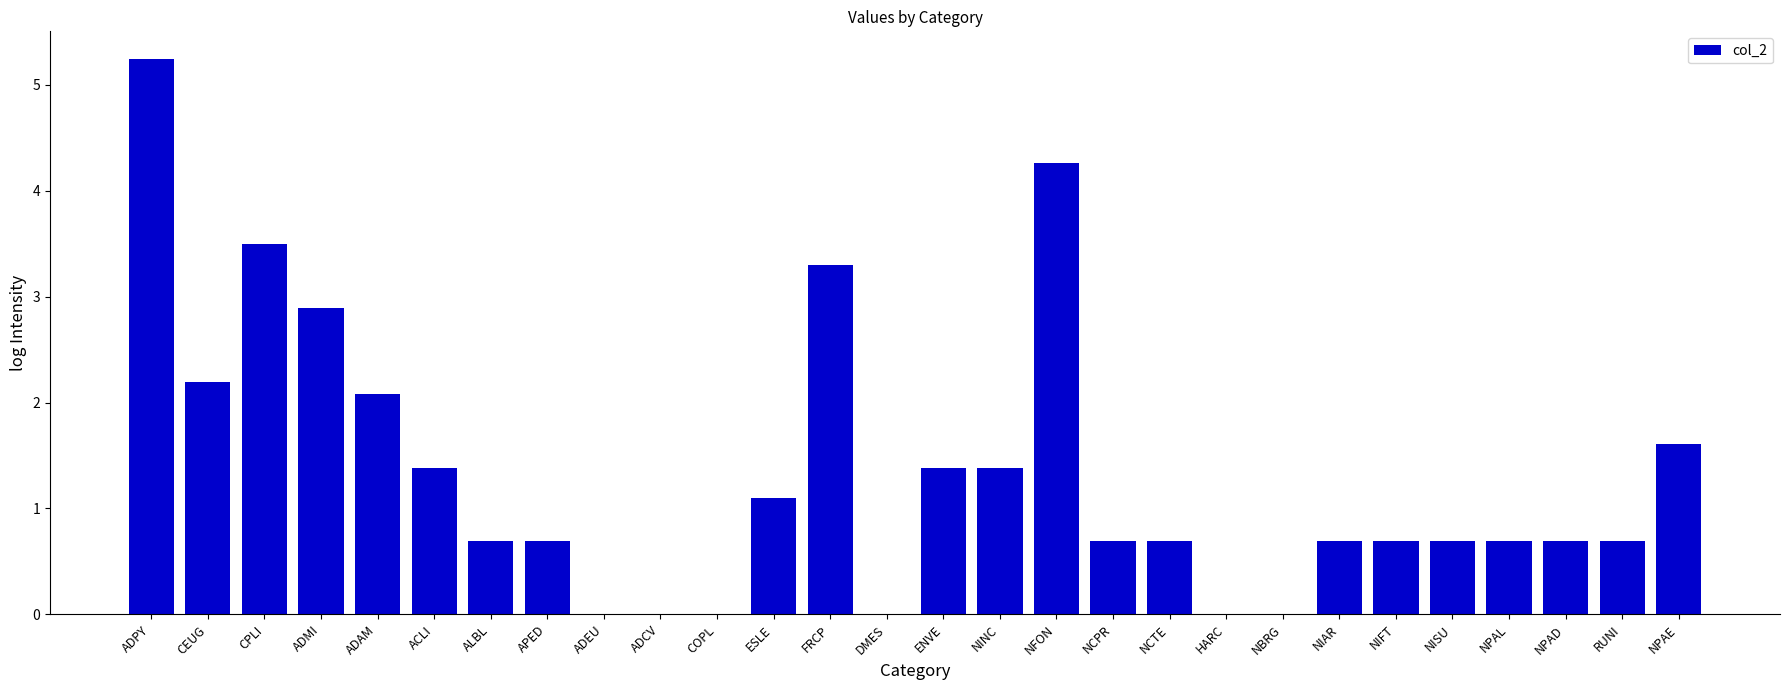

Is it true that the value at ENVE is 1.4?

True